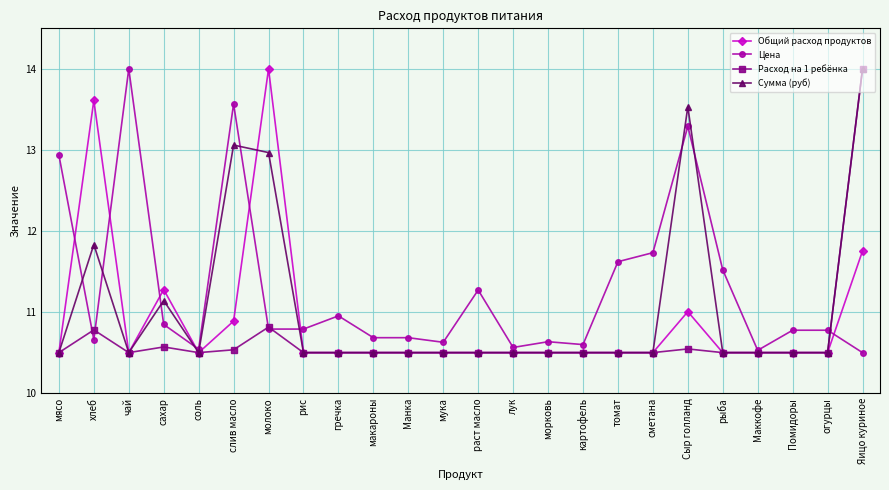

How many lines are shown in the chart?

4